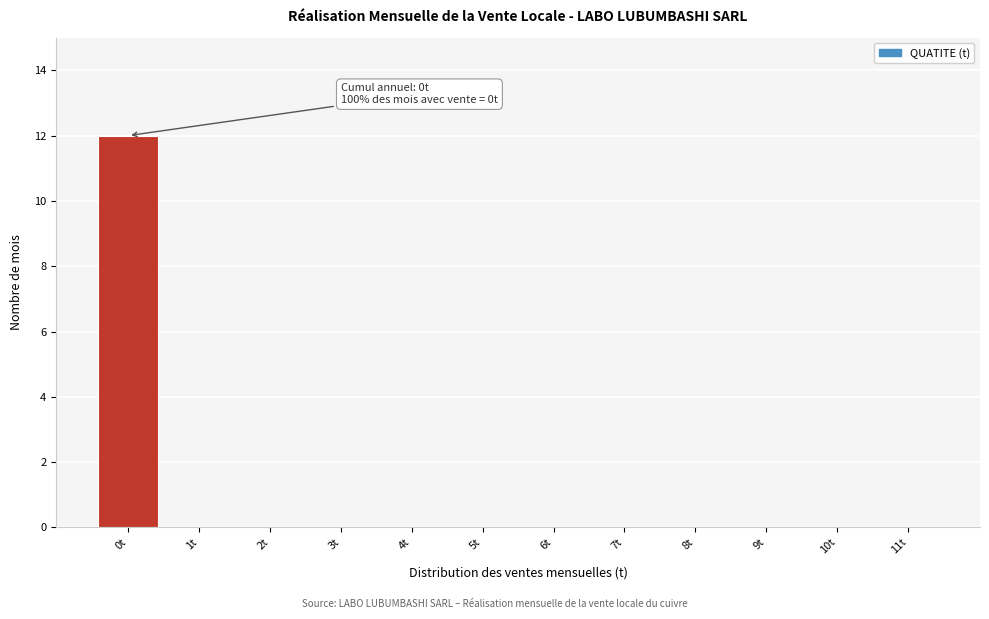

Reading left to right, list all the values displayed in this chart.

0t=12	1t=0	2t=0	3t=0	4t=0	5t=0	6t=0	7t=0	8t=0	9t=0	10t=0	11t=0